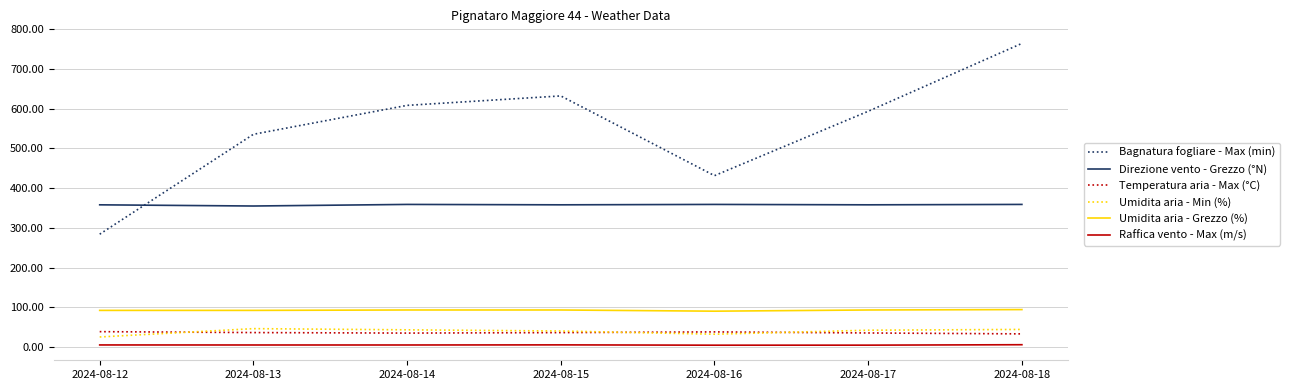

True or false: Direzione vento - Grezzo (°N) and Umidita aria - Min (%) cross at least once.

False